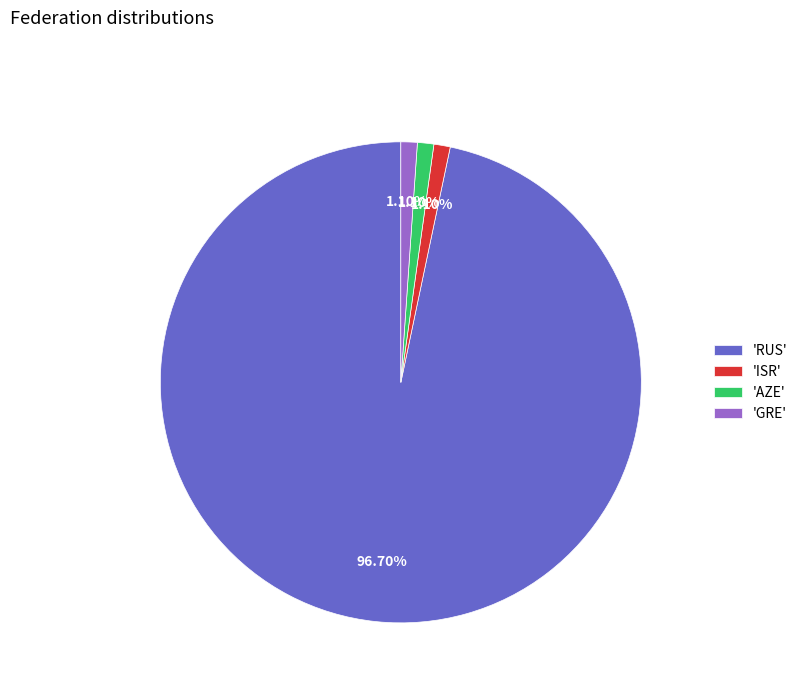

Approximately how many times larger is the value at 'ISR' compared to 'AZE'?

1.0